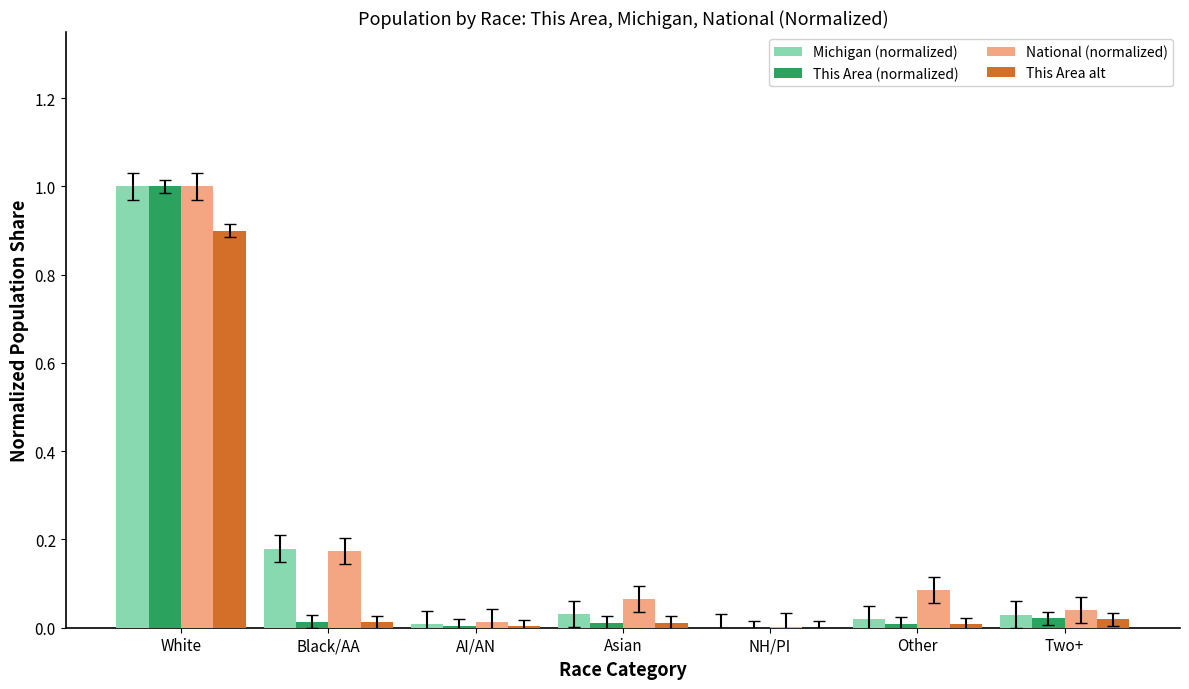

Which category has the highest value across all series?

White